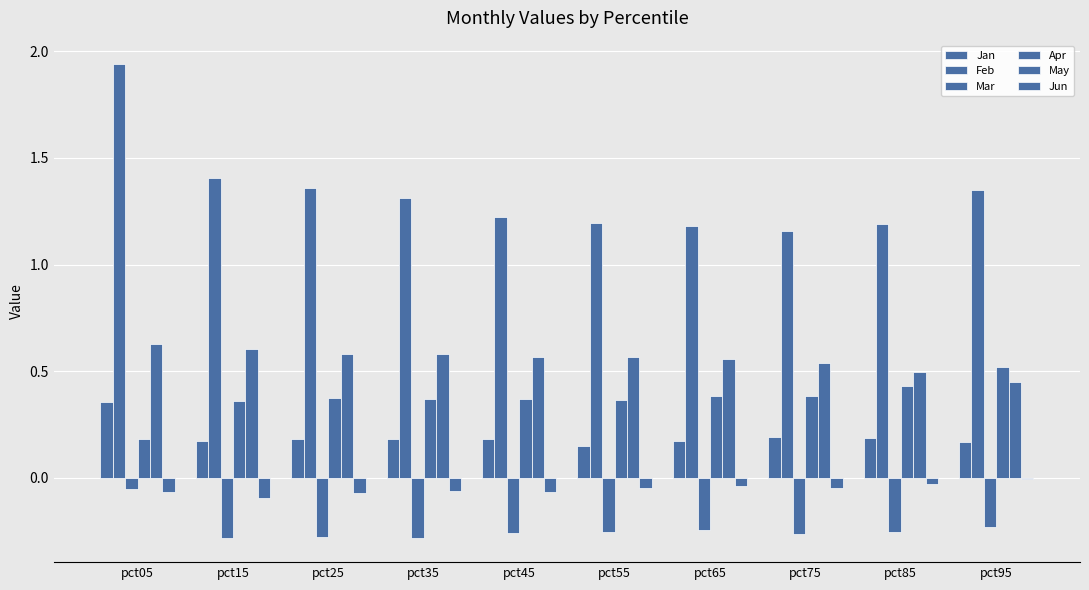

What is the difference between the maximum and minimum values in the Feb series?

0.8